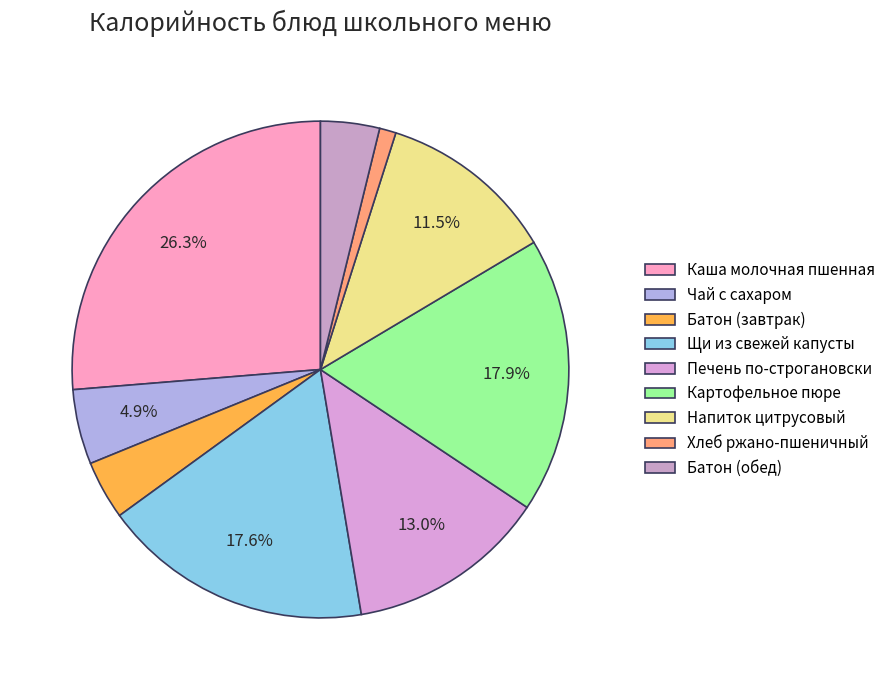

How many slices are in this pie chart?

9